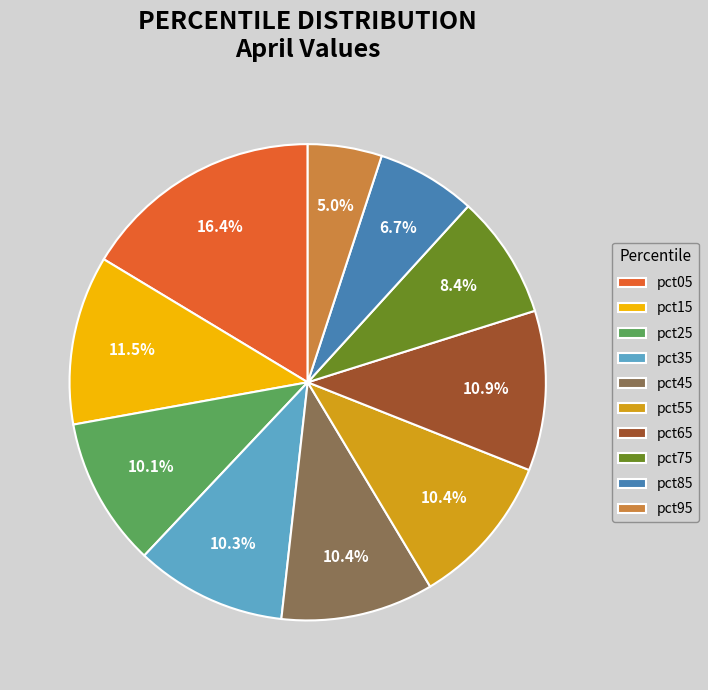

Is pct85 the majority of the pie?

No